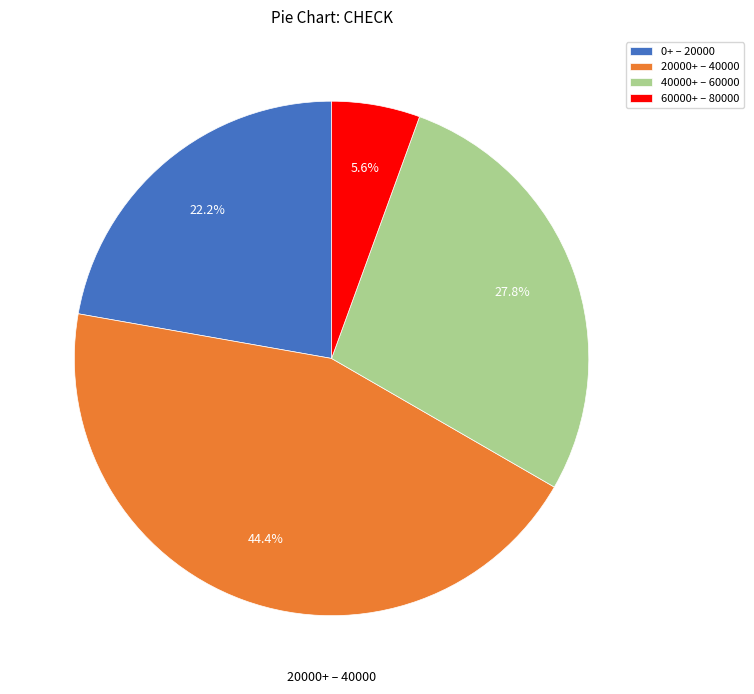

Count the number of slices in the pie.

4